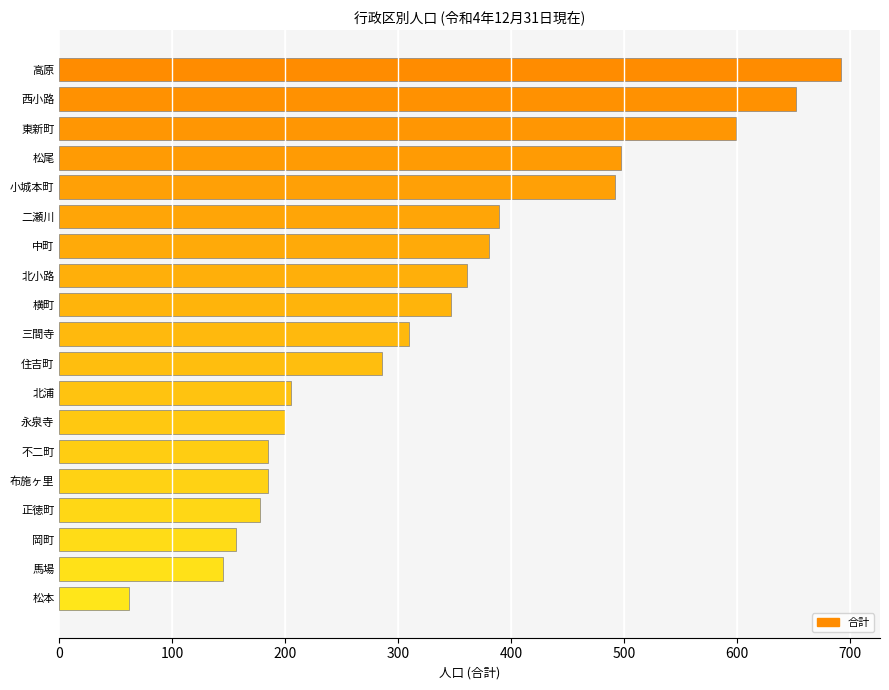

Reading top to bottom, what are all the values shown in this chart?

高原=692	西小路=652	東新町=599	松尾=497	小城本町=492	二瀬川=389	中町=380	北小路=361	横町=347	三間寺=310	住吉町=286	北浦=205	永泉寺=200	不二町=185	布施ヶ里=185	正徳町=178	岡町=156	馬場=145	松本=62